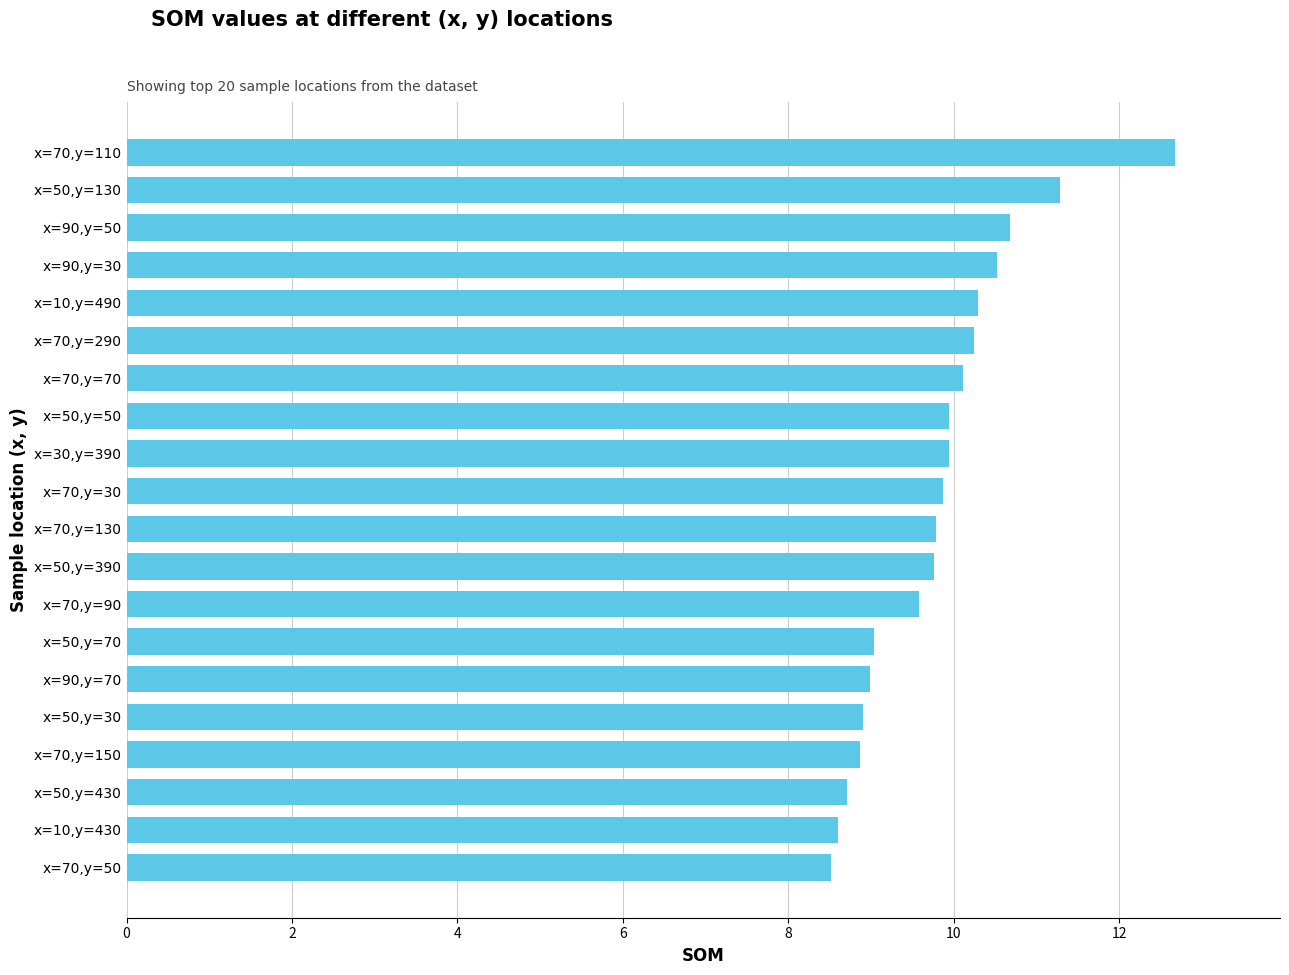

The value at x=50,y=390 is 13.4. True or false?

False